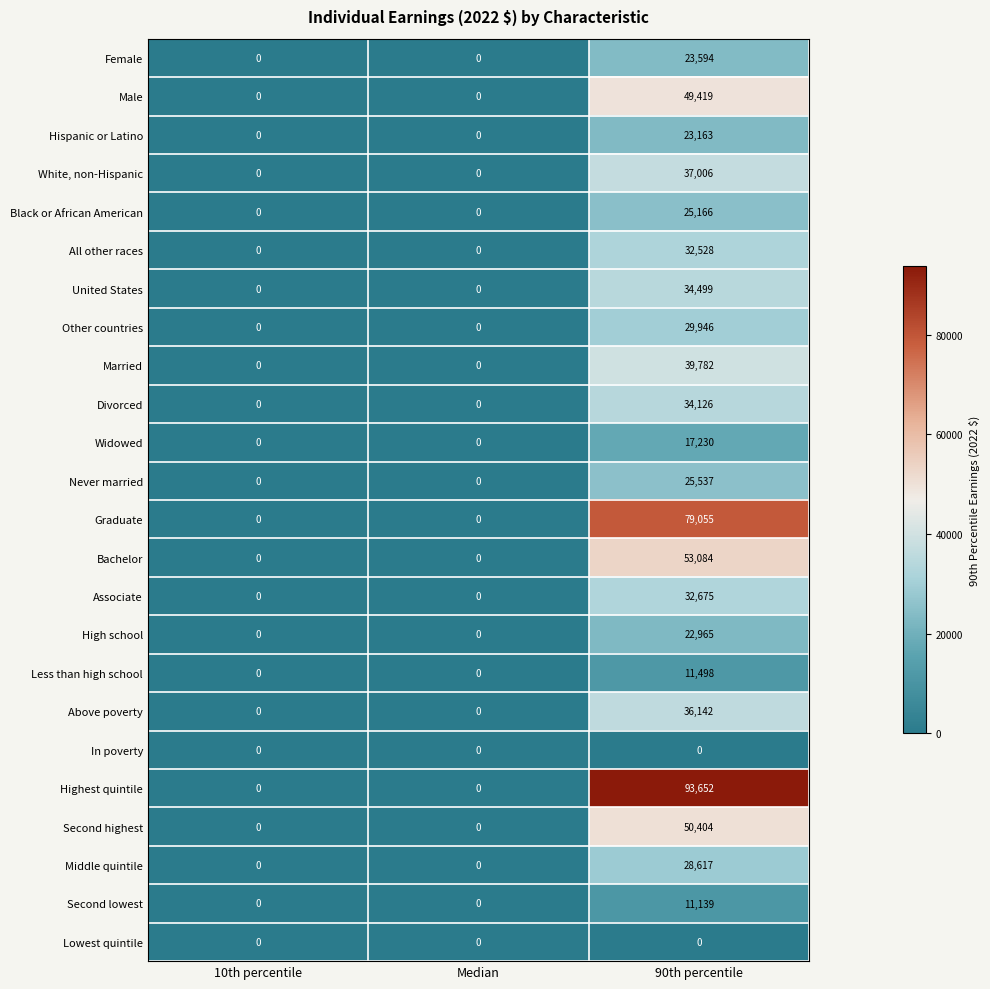

At how many categories does at least one series exceed 28688?

1